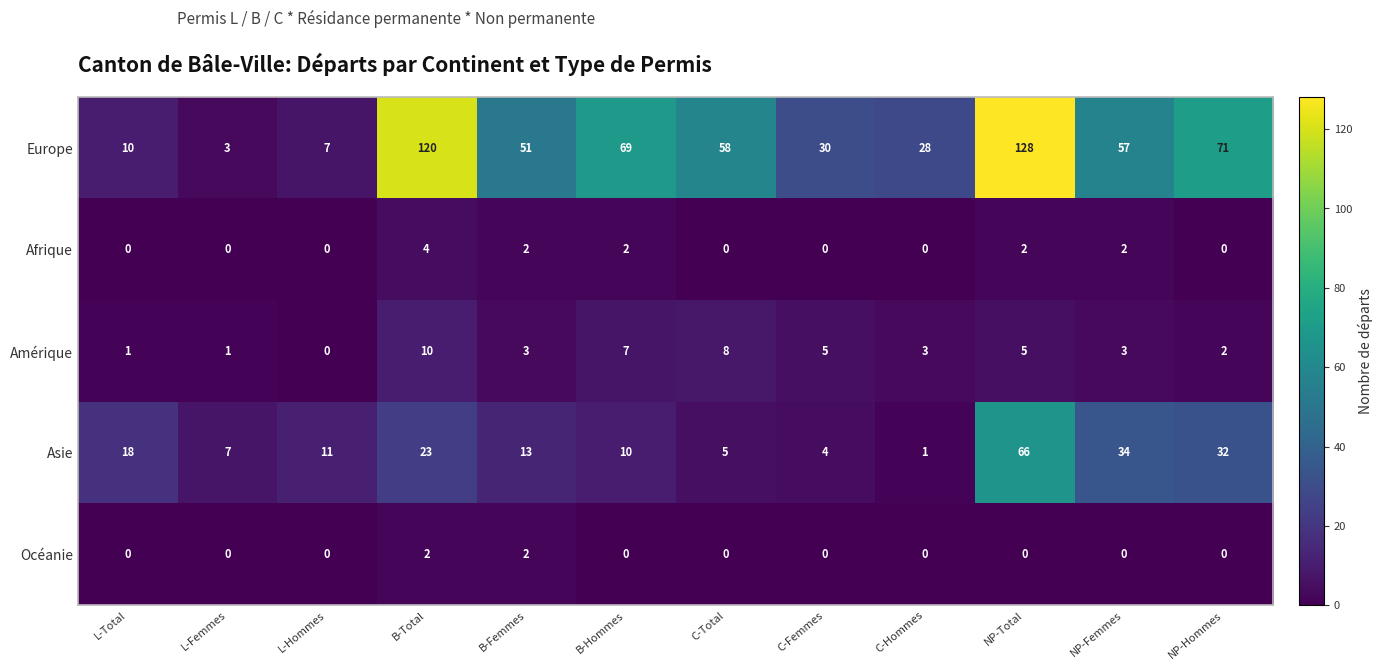

Between C-Femmes and C-Hommes, which series saw the biggest shift?

Asie